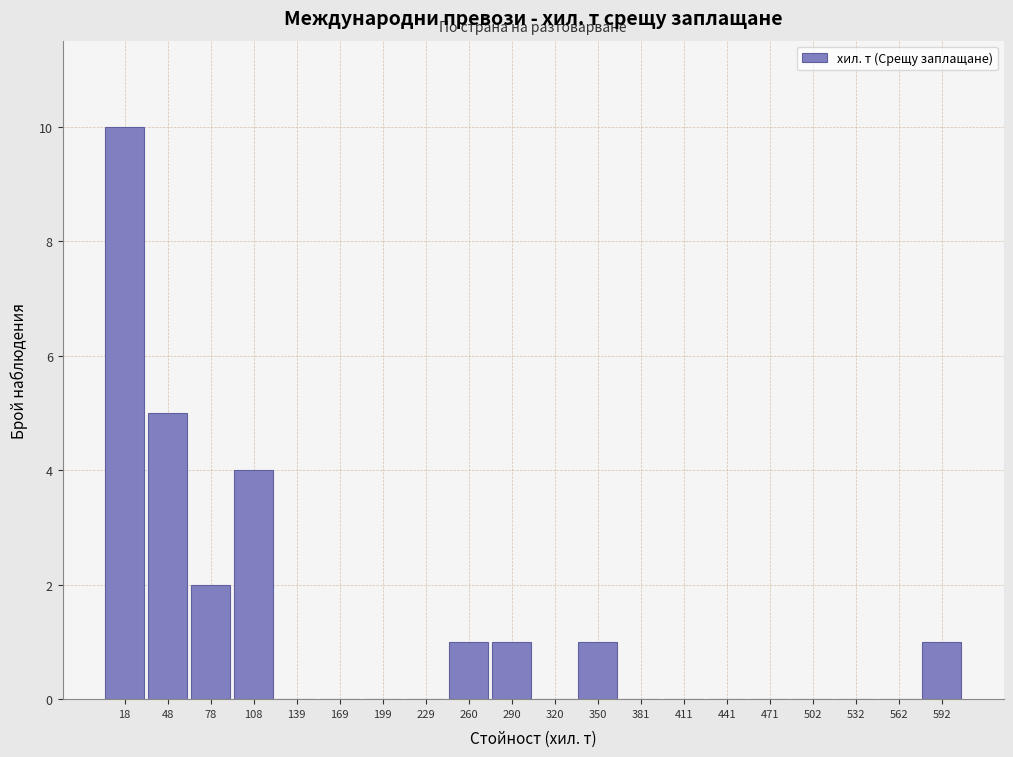

How tall is the bar that spans 275 to 305 on the x-axis? Neither the bar edges nor the heights are printed on the chart, so give them approximately, as read against the axes.

1